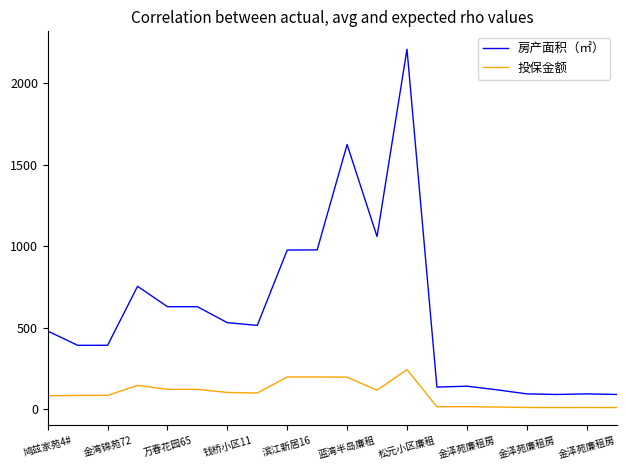

True or false: 投保金额 and 房产面积（㎡） intersect in this chart.

False